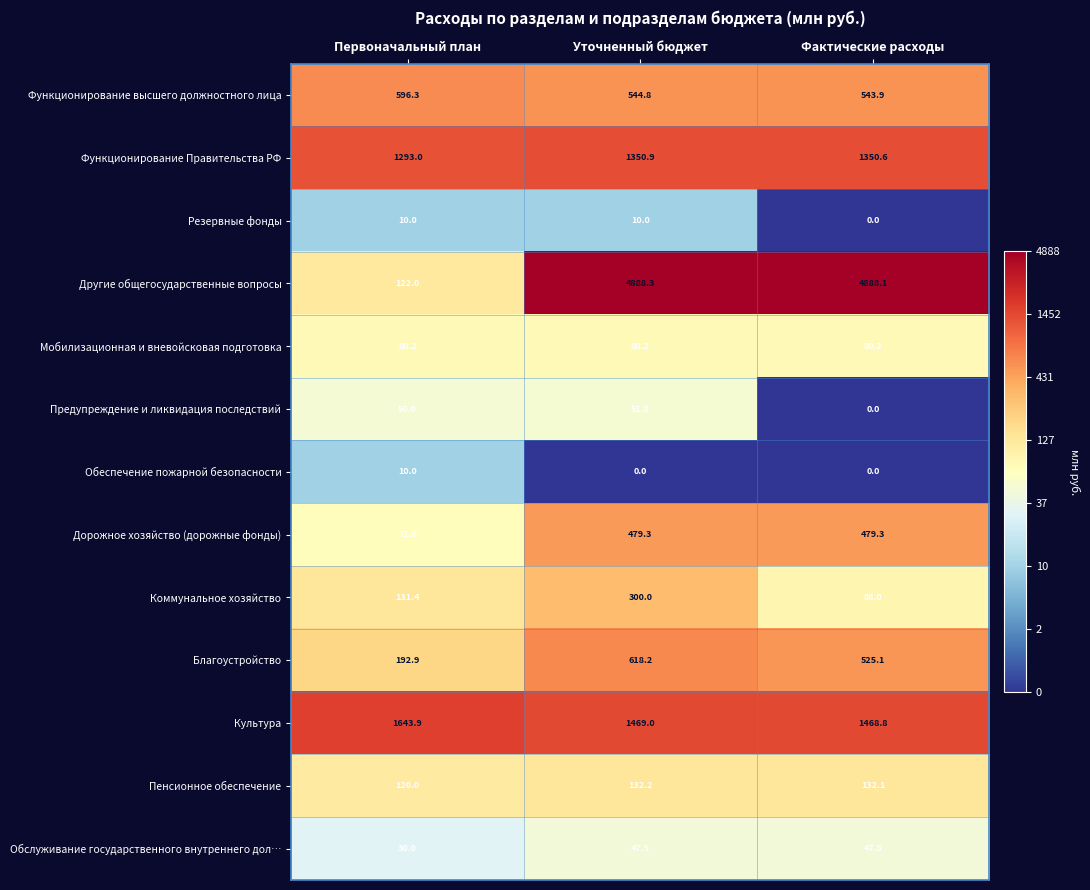

What is the difference between the maximum and minimum values in the Пенсионное обеспечение series?

12.2